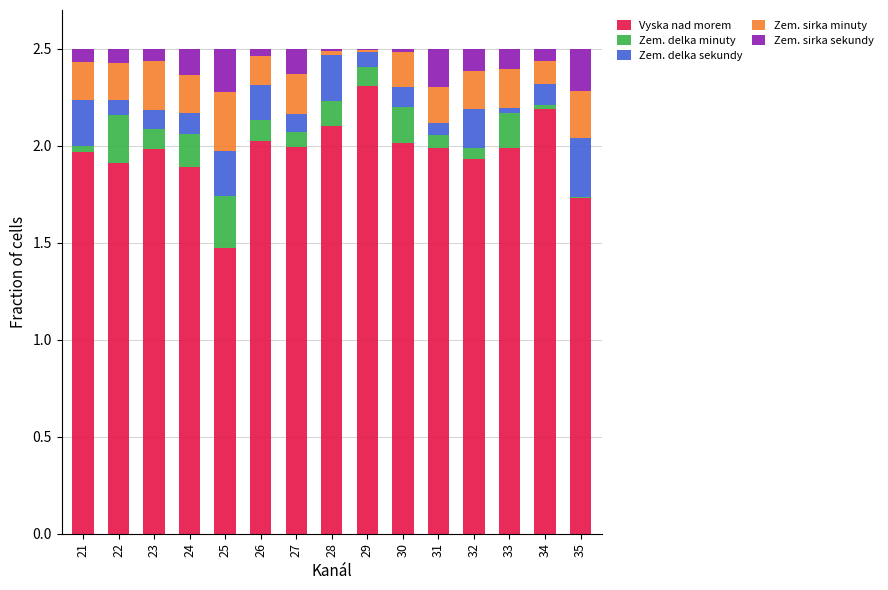

At which label does Vyska nad morem reach its peak?

29